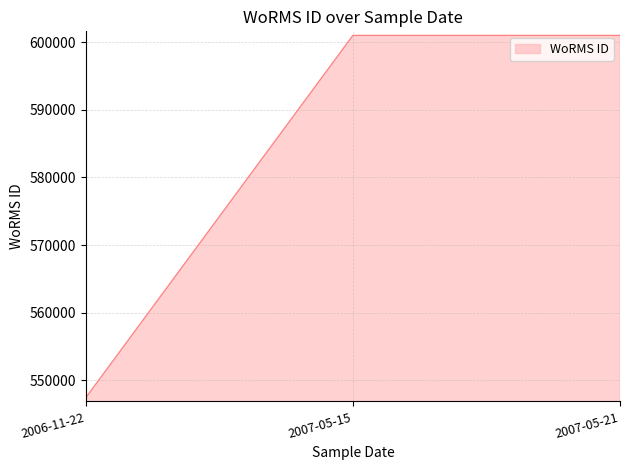

Is it true that the value at 2006-11-22 is 753564?

False